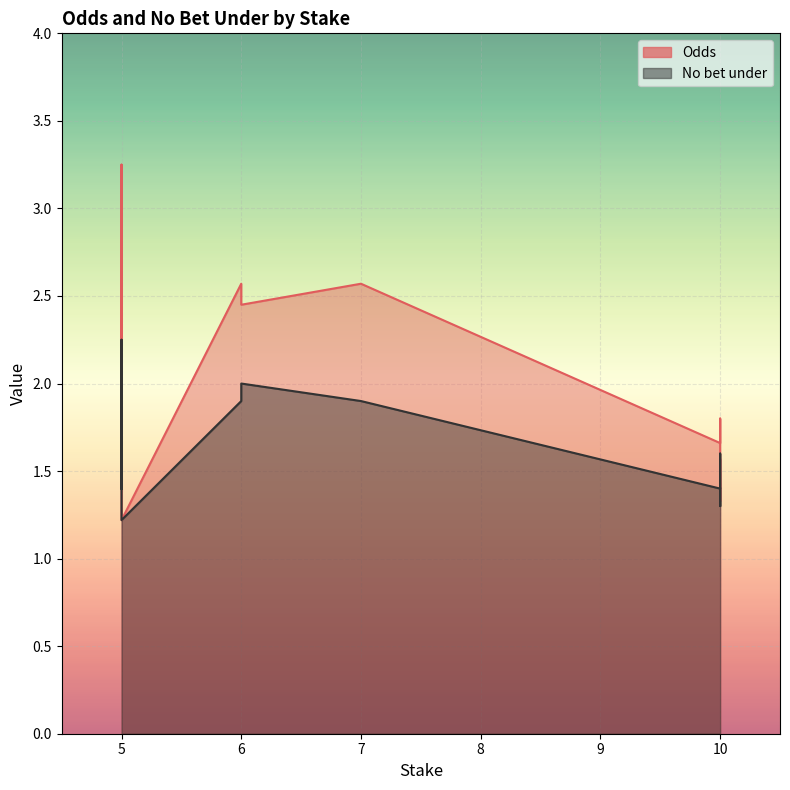

Rank the series by their maximum value, from highest to lowest.

Odds, No bet under